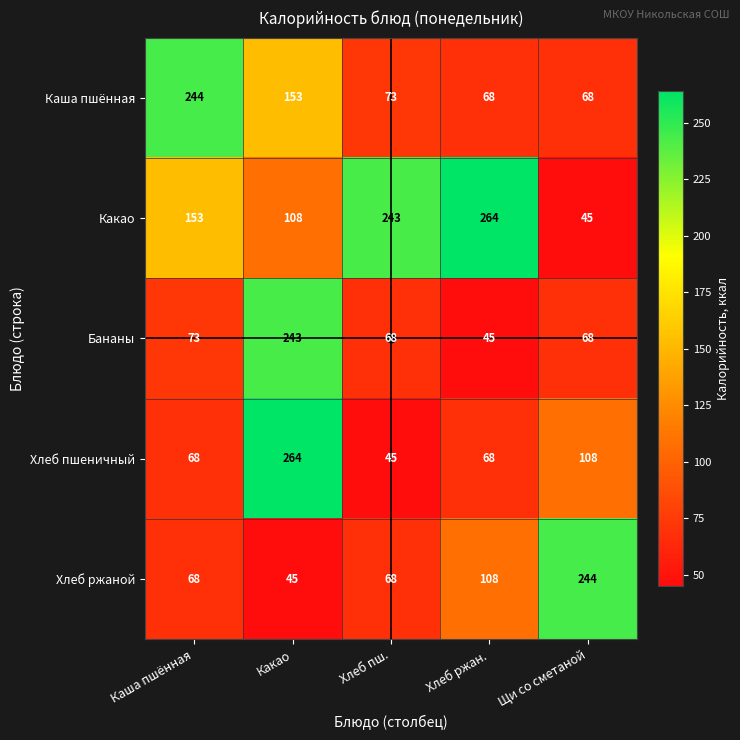

What is the difference between the highest and lowest values at Какао?

219